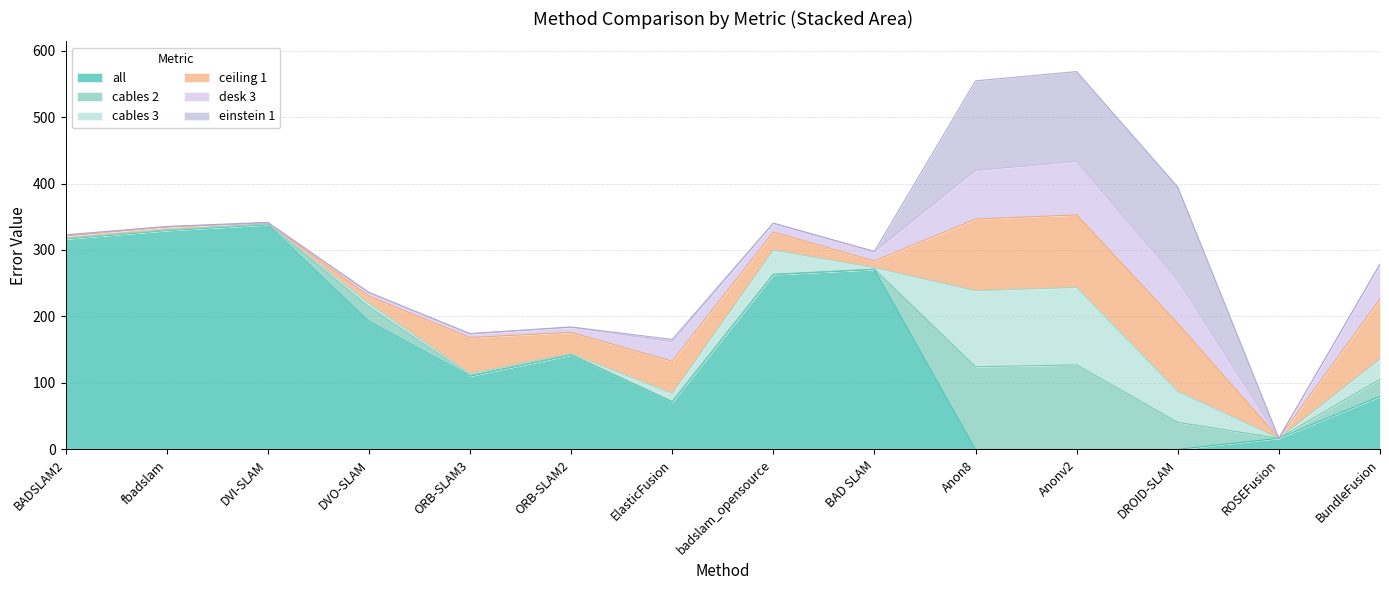

What is the value of the cables 3 point at the 4th from the left?

5.4